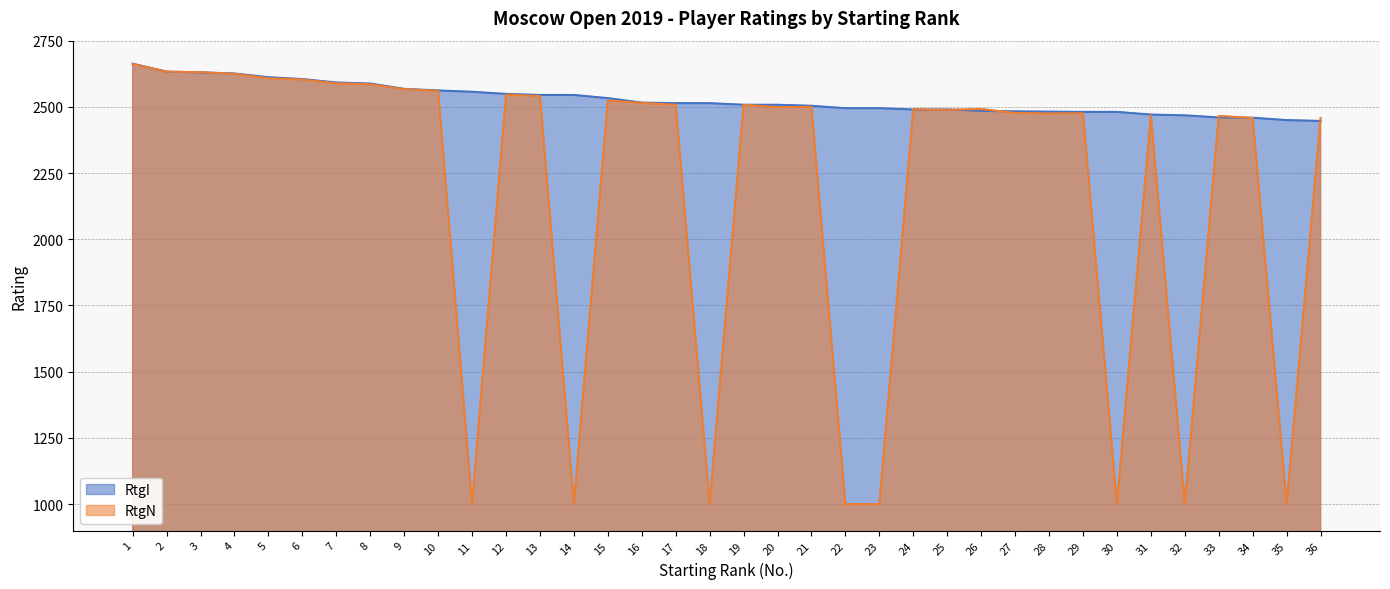

What are all the series names shown in the legend?

RtgI, RtgN